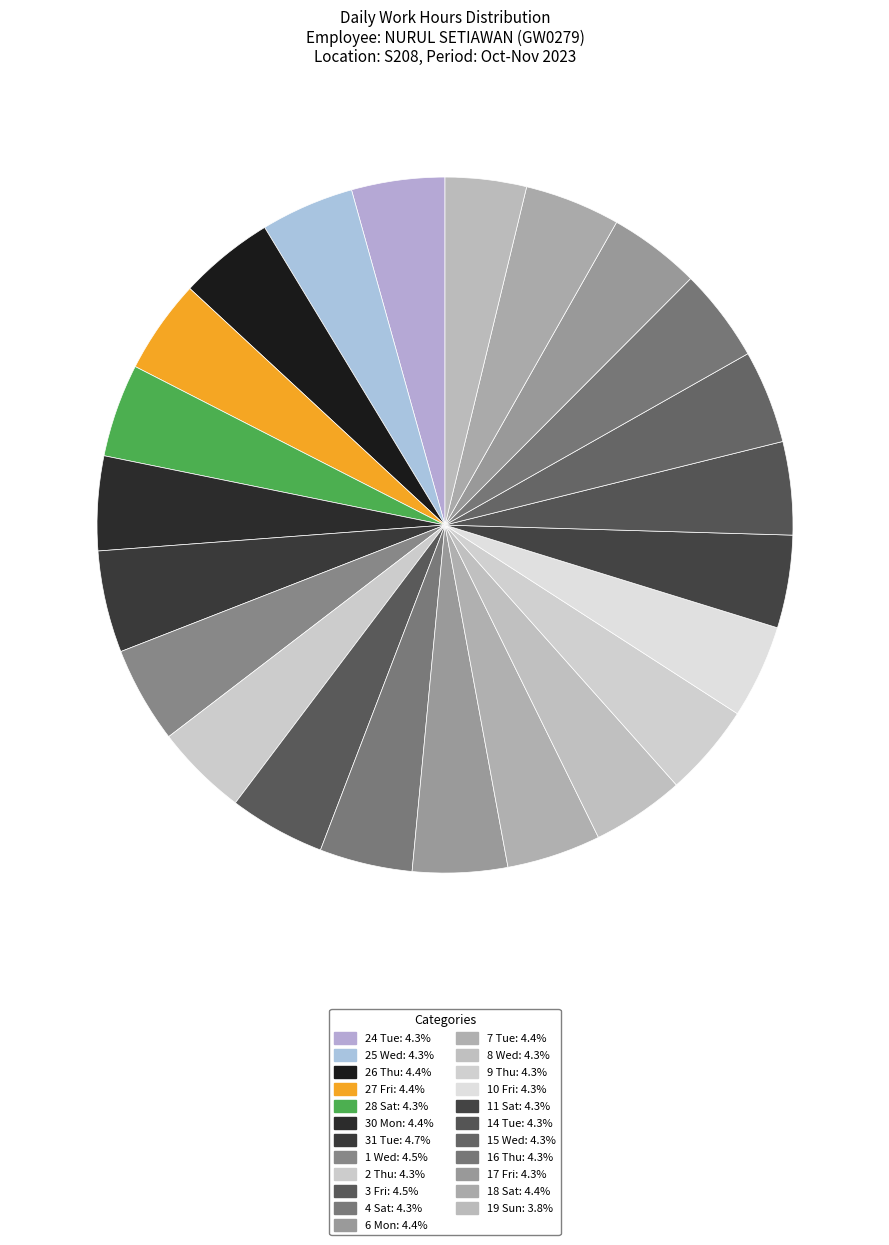

Which has a higher value, 25 Wed or 28 Sat?

25 Wed